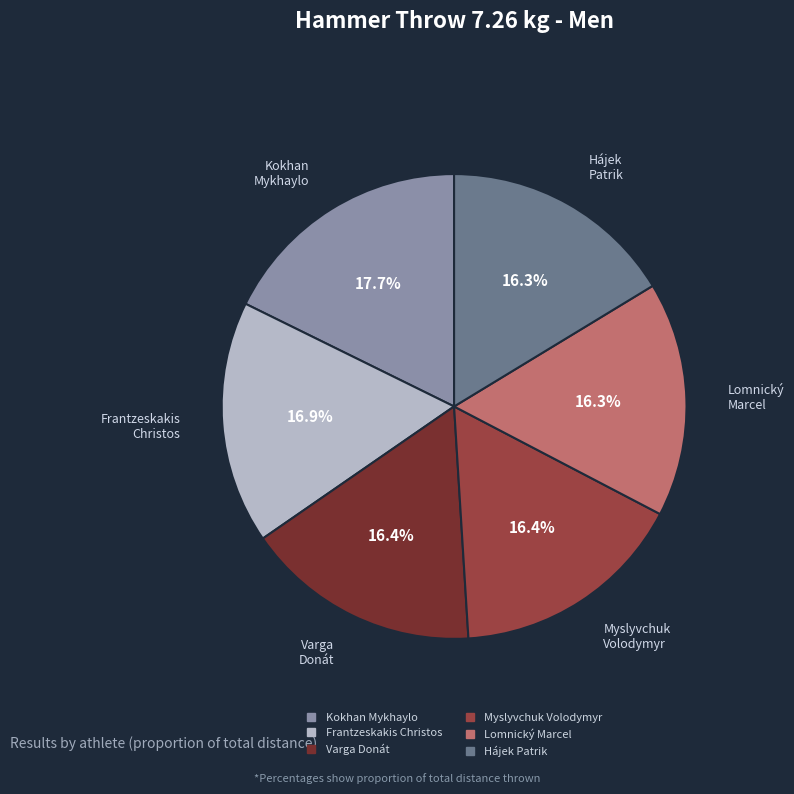

Is Varga Donát the majority of the pie?

No